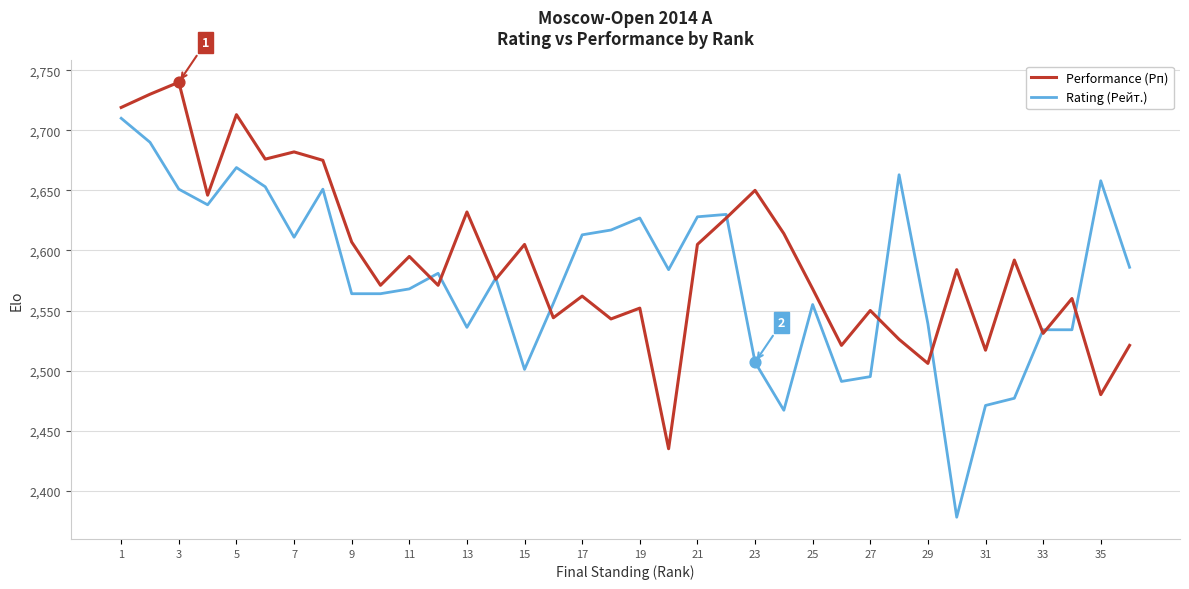

What are all the series names shown in the legend?

Performance (Рп), Rating (Рейт.)